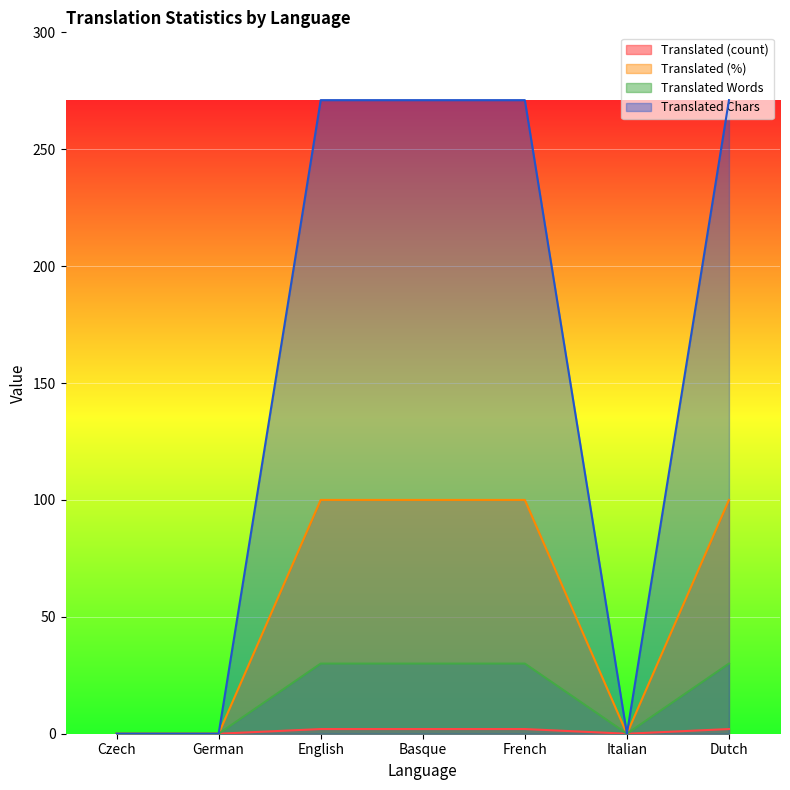

True or false: translated_percent and translated_chars intersect in this chart.

False